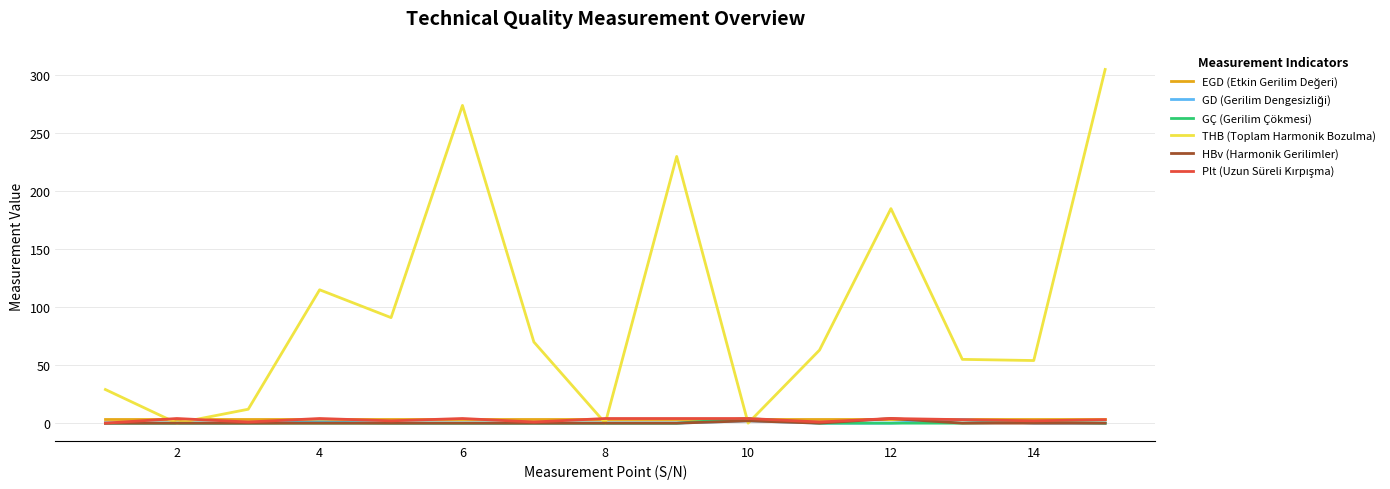

How many lines are shown in the chart?

6